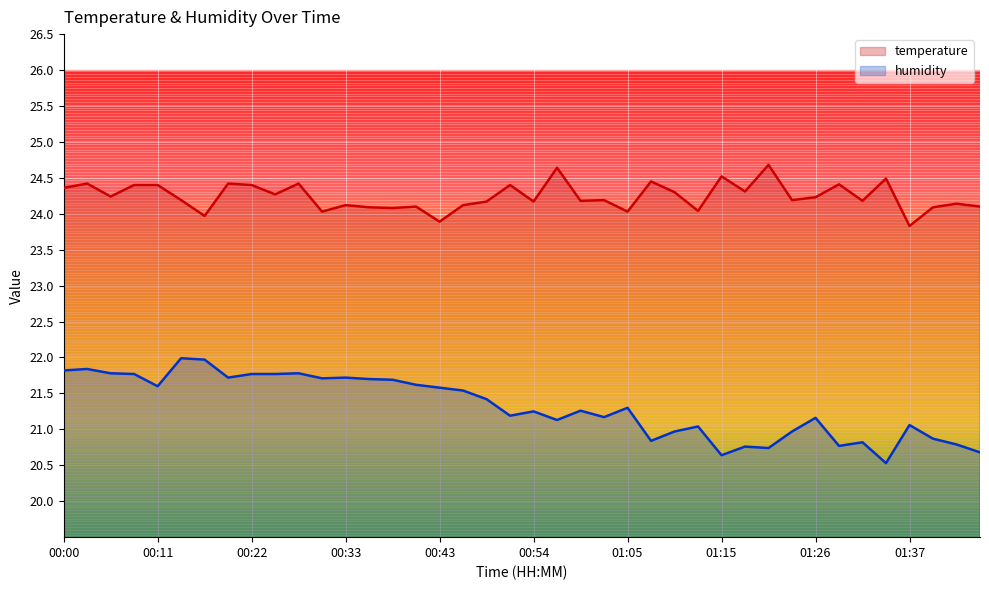

The temperature series shows 24.1 at 00:38. True or false?

True